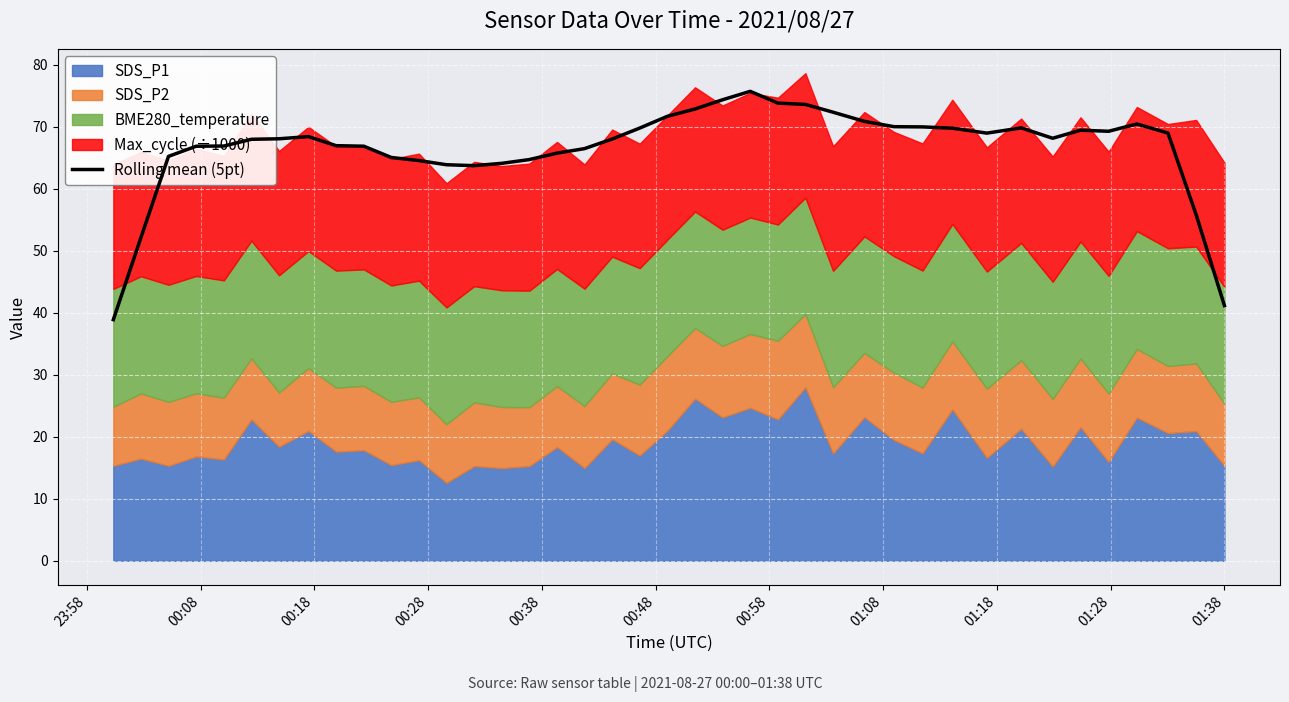

What is the lowest value of the Rolling mean (5pt) series?

38.9